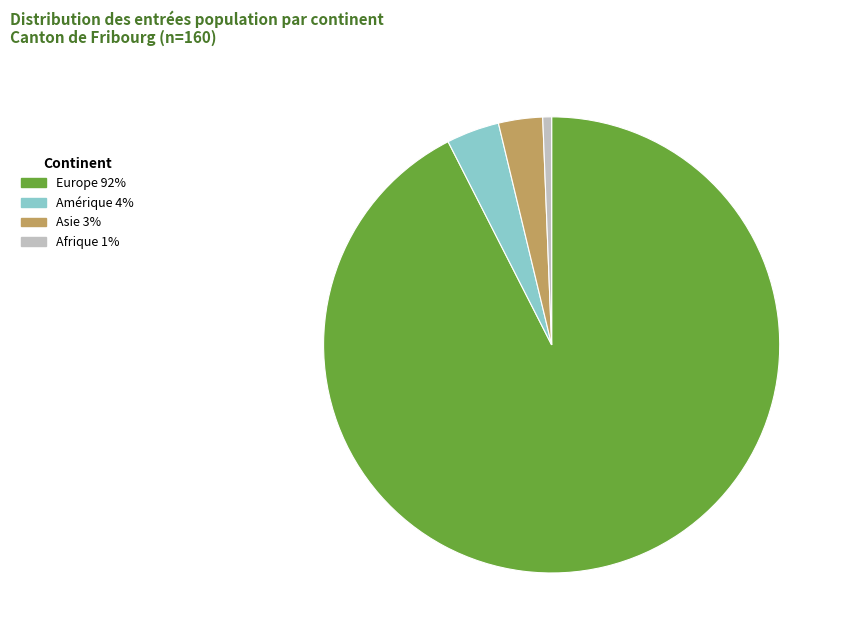

Does any single category account for the majority?

Yes